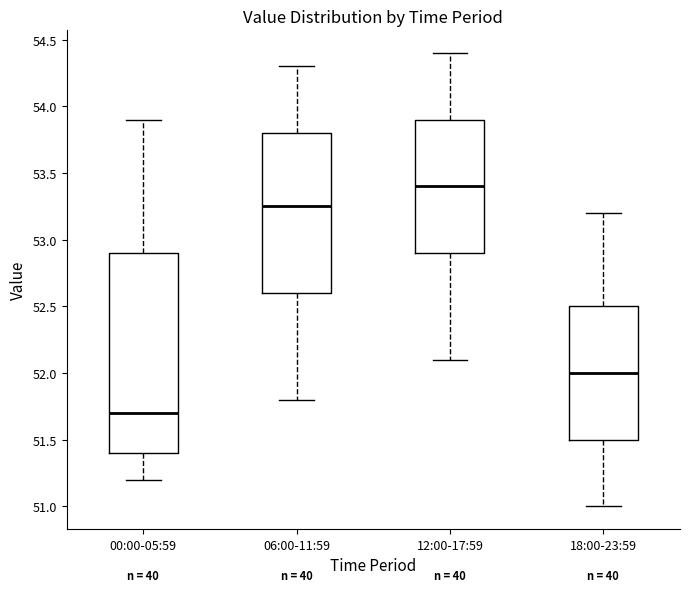

Reading left to right, read every box against the y-axis: the position of its median line, the range the box covers, and the ends of its whiskers. The values are not printed on the chart, so give them approximately, as read against the axis.

00:00-05:59: median 51.70, box 51.40 to 52.90, whiskers 51.20 to 53.90
06:00-11:59: median 53.25, box 52.60 to 53.80, whiskers 51.80 to 54.30
12:00-17:59: median 53.40, box 52.90 to 53.90, whiskers 52.10 to 54.40
18:00-23:59: median 52.00, box 51.50 to 52.50, whiskers 51.00 to 53.20